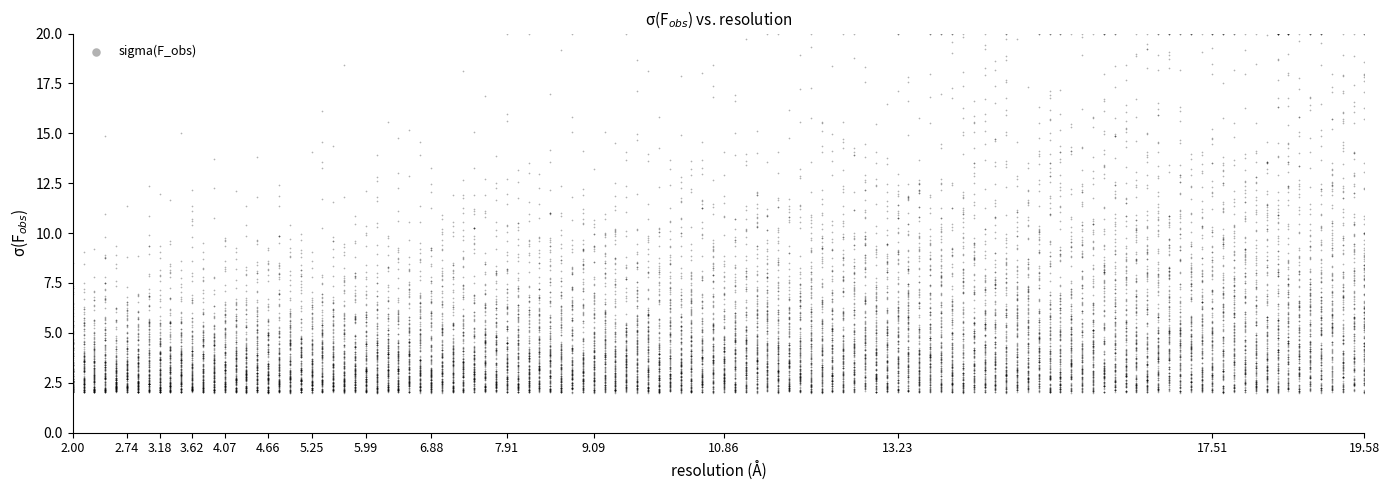

What is the range of X values (max minus min)?

4.0